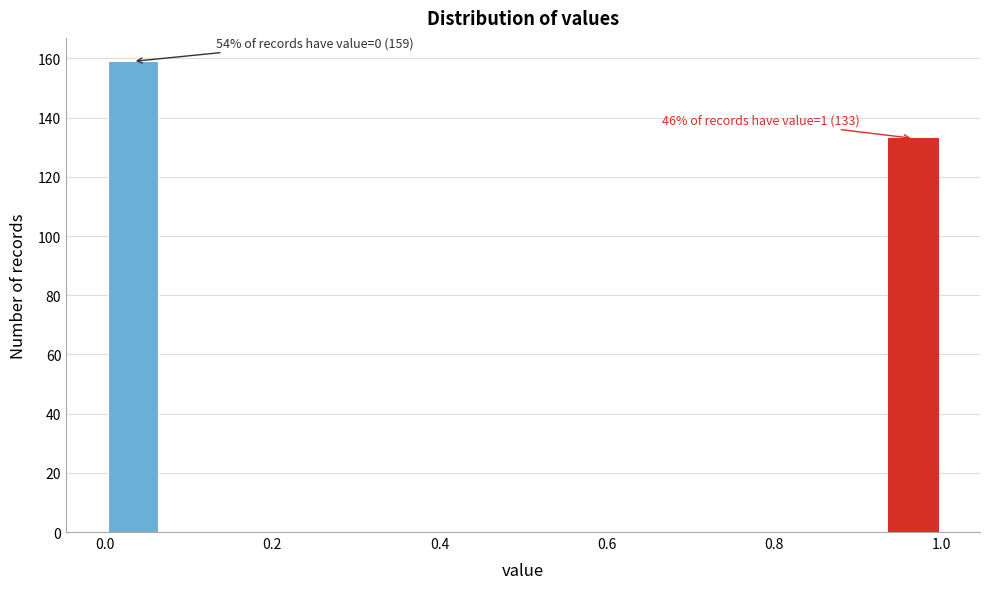

Read against the x-axis, roughly where is the centre of the tallest bar?

0.04